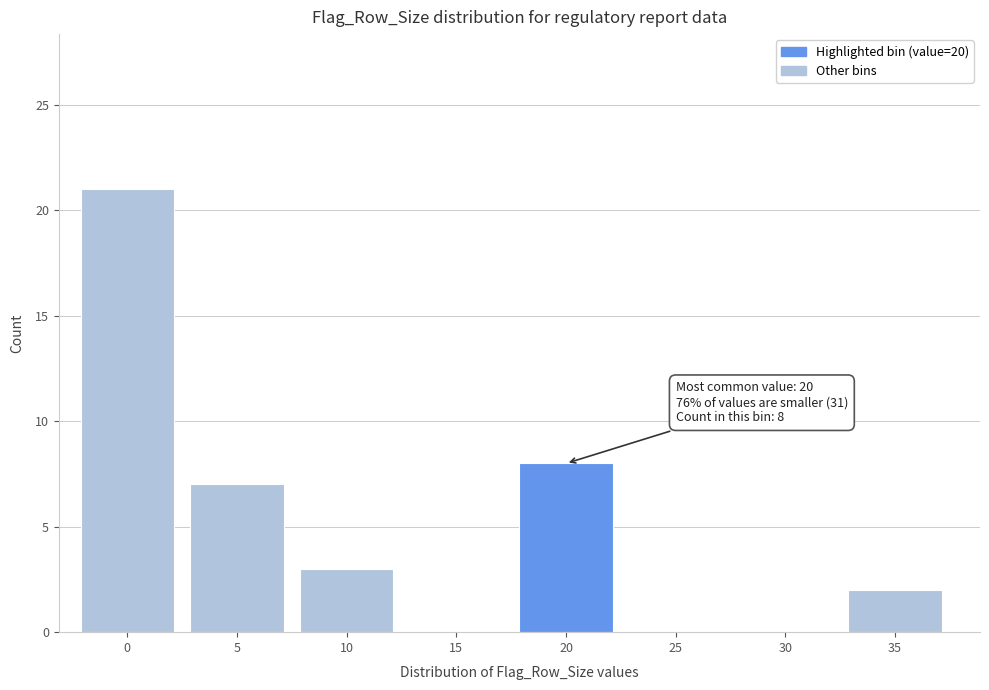

Reading left to right, transcribe all the data shown in this chart.

0=21	5=7	10=3	15=0	20=8	25=0	30=0	35=2